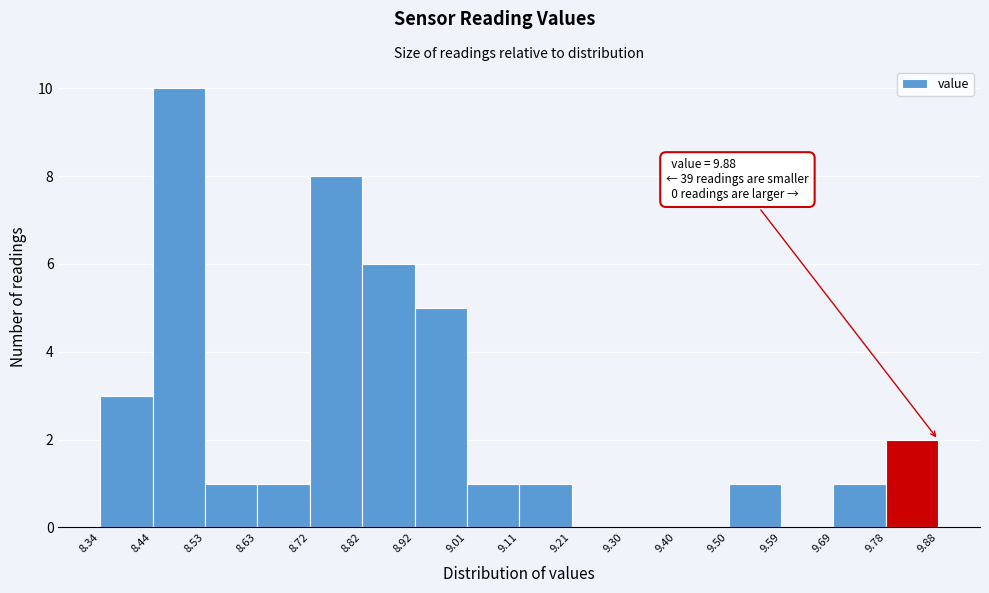

Which range on the x-axis has the tallest bar?

8.44 to 8.53